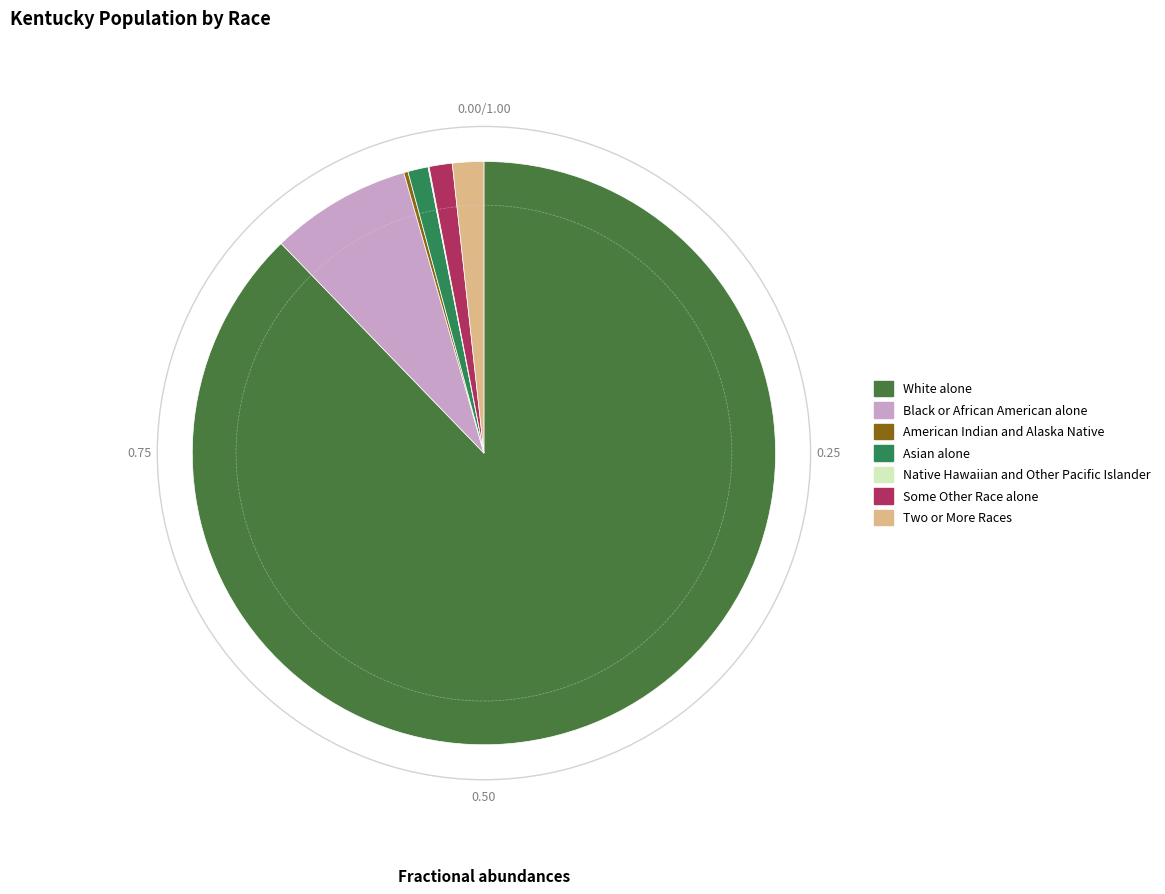

Is it true that Black or African American alone is 8% of the pie?

True